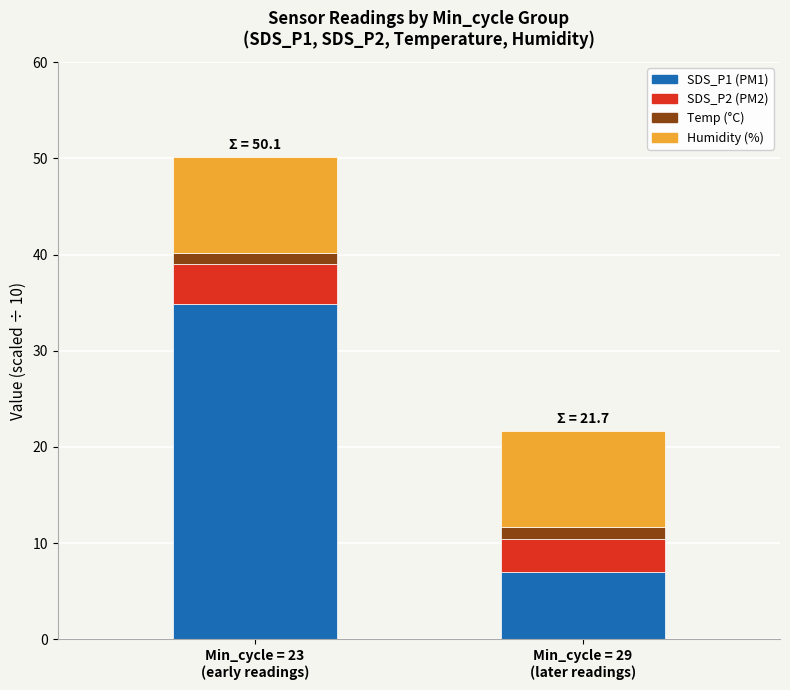

Does the chart contain stacked bars?

Yes